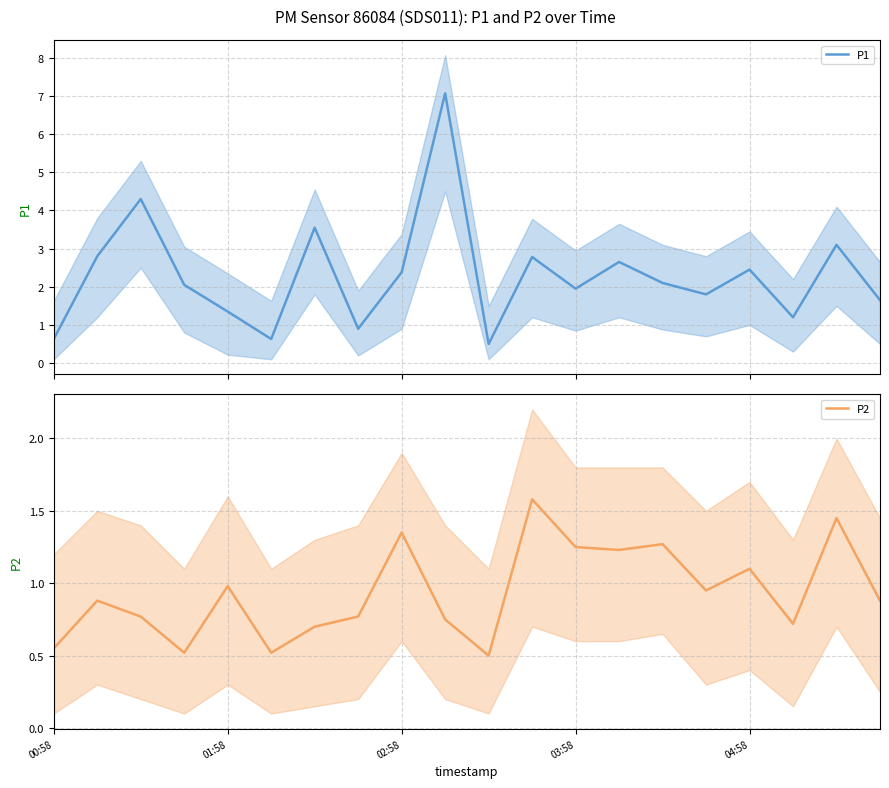

Between 6 and 12, which is larger?

6